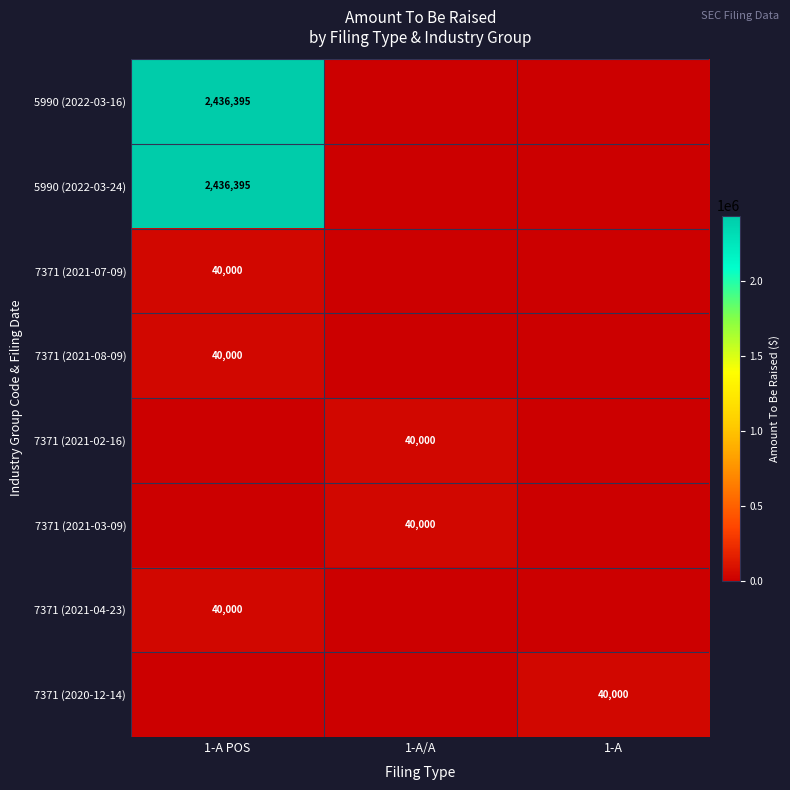

What is the spread (max minus min) of values at 1-A/A?

40000